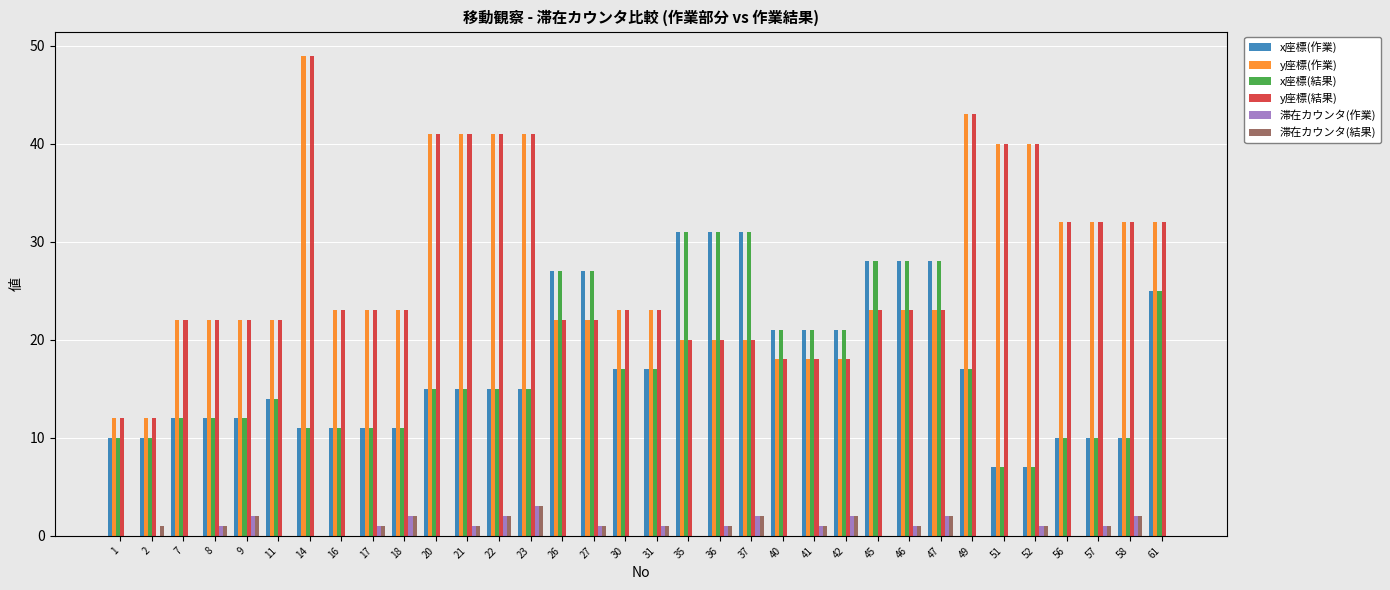

Reading left to right, what are all the values shown in this chart?

x座標(作業): 1=10	2=10	7=12	8=12	9=12	11=14	14=11	16=11	17=11	18=11	20=15	21=15	22=15	23=15	26=27	27=27	30=17	31=17	35=31	36=31	37=31	40=21	41=21	42=21	45=28	46=28	47=28	49=17	51=7	52=7	56=10	57=10	58=10	61=25
y座標(作業): 1=12	2=12	7=22	8=22	9=22	11=22	14=49	16=23	17=23	18=23	20=41	21=41	22=41	23=41	26=22	27=22	30=23	31=23	35=20	36=20	37=20	40=18	41=18	42=18	45=23	46=23	47=23	49=43	51=40	52=40	56=32	57=32	58=32	61=32
x座標(結果): 1=10	2=10	7=12	8=12	9=12	11=14	14=11	16=11	17=11	18=11	20=15	21=15	22=15	23=15	26=27	27=27	30=17	31=17	35=31	36=31	37=31	40=21	41=21	42=21	45=28	46=28	47=28	49=17	51=7	52=7	56=10	57=10	58=10	61=25
y座標(結果): 1=12	2=12	7=22	8=22	9=22	11=22	14=49	16=23	17=23	18=23	20=41	21=41	22=41	23=41	26=22	27=22	30=23	31=23	35=20	36=20	37=20	40=18	41=18	42=18	45=23	46=23	47=23	49=43	51=40	52=40	56=32	57=32	58=32	61=32
滞在カウンタ(作業): 1=0	2=0	7=0	8=1	9=2	11=0	14=0	16=0	17=1	18=2	20=0	21=1	22=2	23=3	26=0	27=1	30=0	31=1	35=0	36=1	37=2	40=0	41=1	42=2	45=0	46=1	47=2	49=0	51=0	52=1	56=0	57=1	58=2	61=0
滞在カウンタ(結果): 1=0	2=1	7=0	8=1	9=2	11=0	14=0	16=0	17=1	18=2	20=0	21=1	22=2	23=3	26=0	27=1	30=0	31=1	35=0	36=1	37=2	40=0	41=1	42=2	45=0	46=1	47=2	49=0	51=0	52=1	56=0	57=1	58=2	61=0